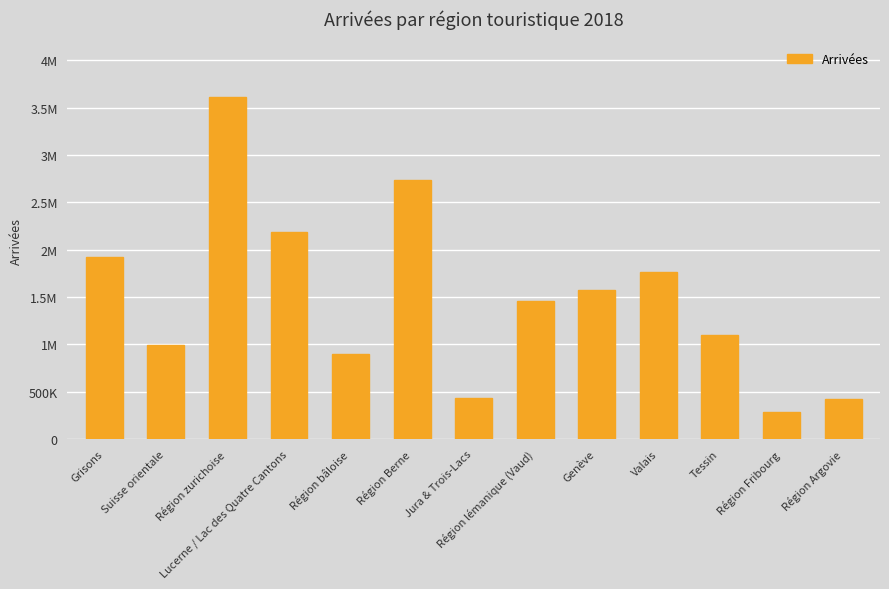

What is the label of the 13th bar from the left?

Région Argovie